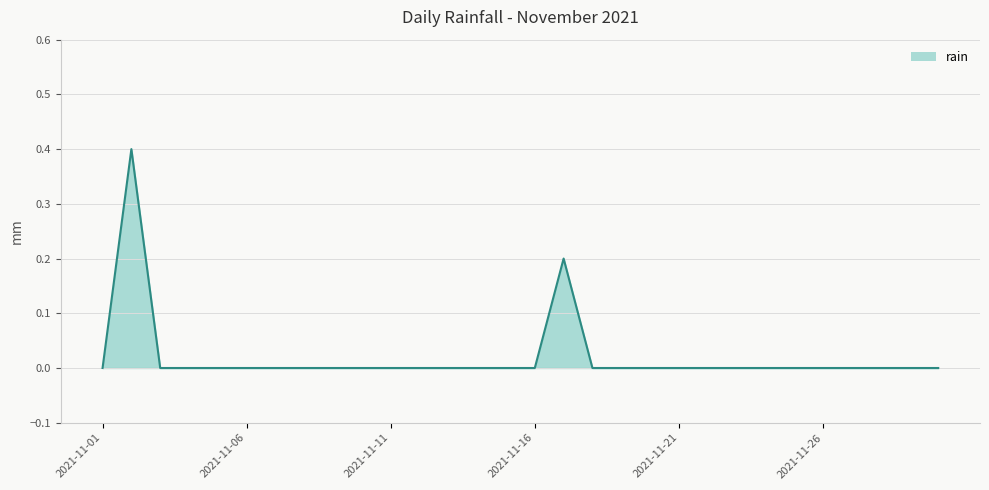

What is the difference between the maximum and minimum values?

0.4